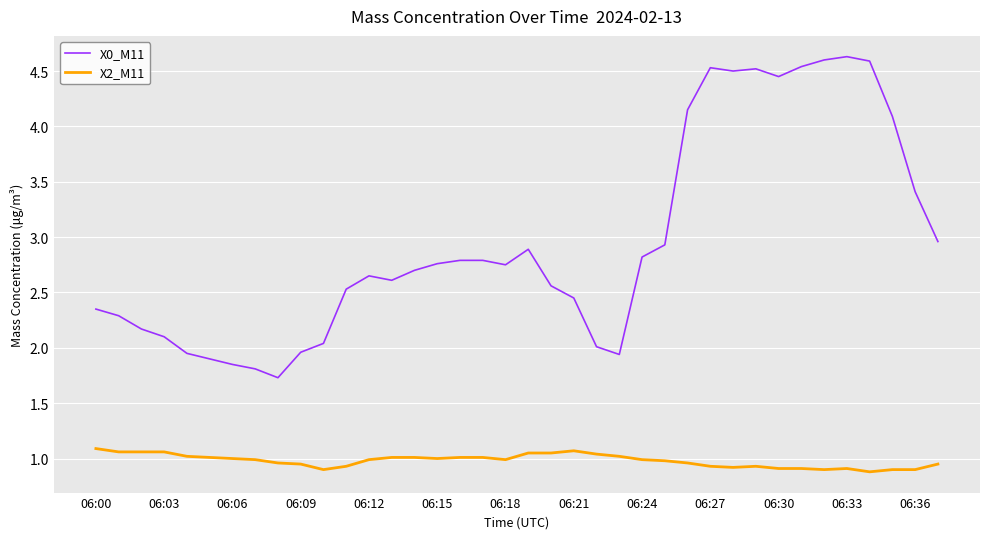

List the series in order of their overall mean, highest first.

X0_M11, X2_M11